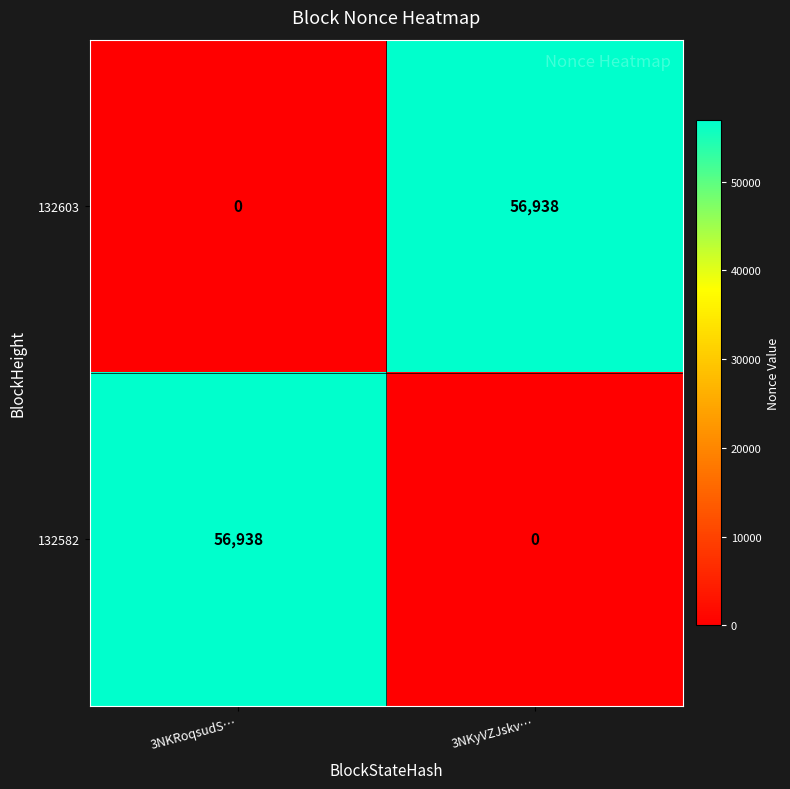

The value of 132582 at 3NKyVZJskv… is 0. True or false?

True